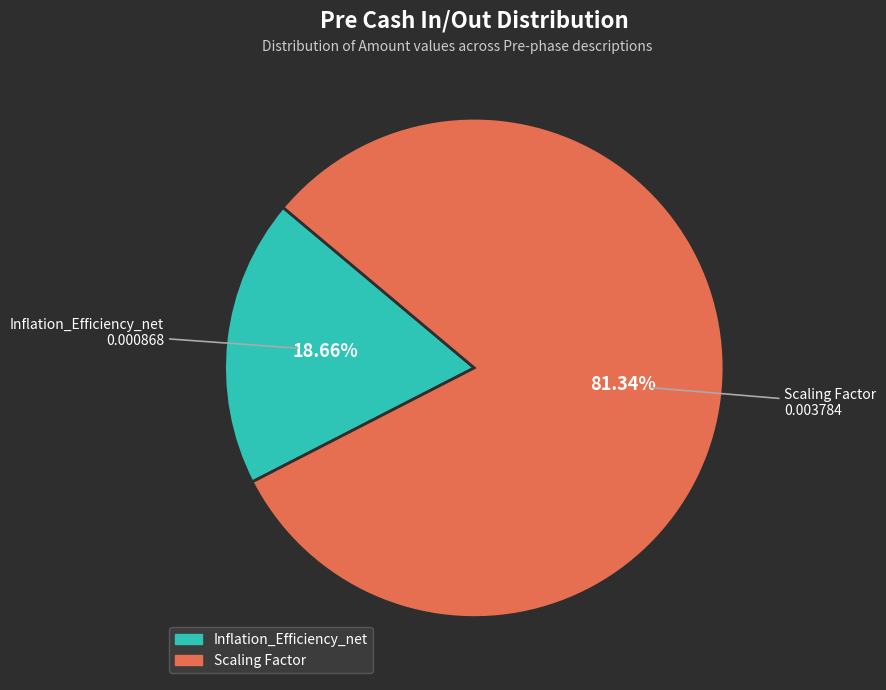

What percentage is the Inflation_Efficiency_net slice, to the nearest percent?

19%